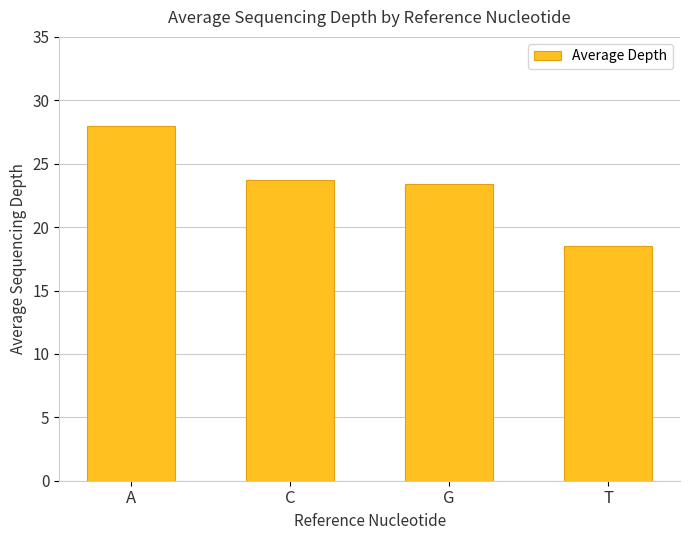

Reading right to left, list all the values displayed in this chart.

T=18.5	G=23.4	C=23.7	A=28.0